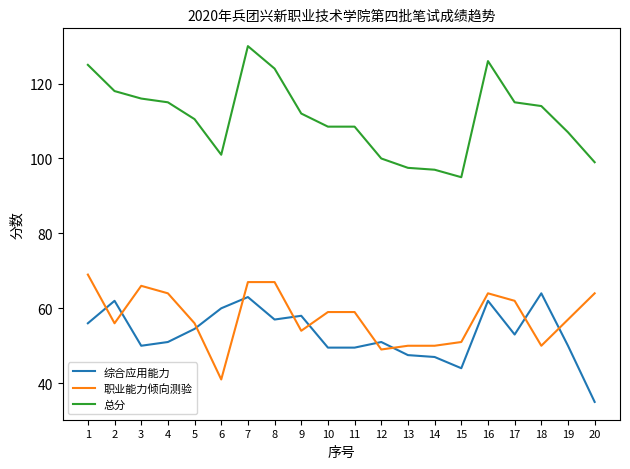

At which category does the chart reach its peak across all series?

7